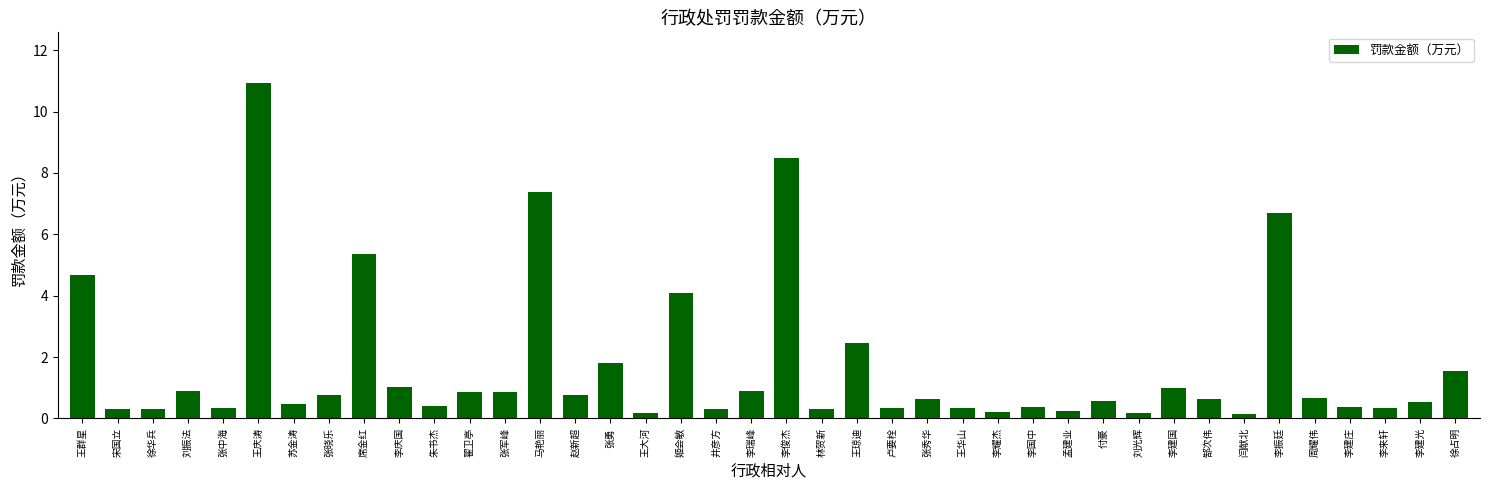

What is the approximate value at 朱书杰?

0.4